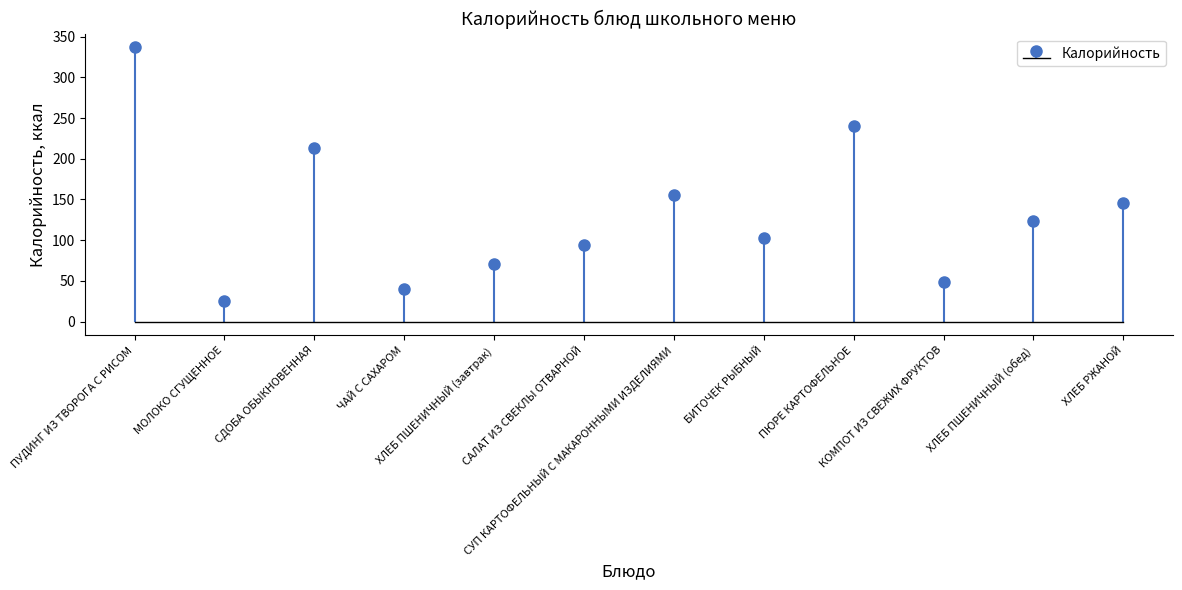

Which has a higher value, САЛАТ ИЗ СВЕКЛЫ ОТВАРНОЙ or ХЛЕБ ПШЕНИЧНЫЙ (обед)?

ХЛЕБ ПШЕНИЧНЫЙ (обед)